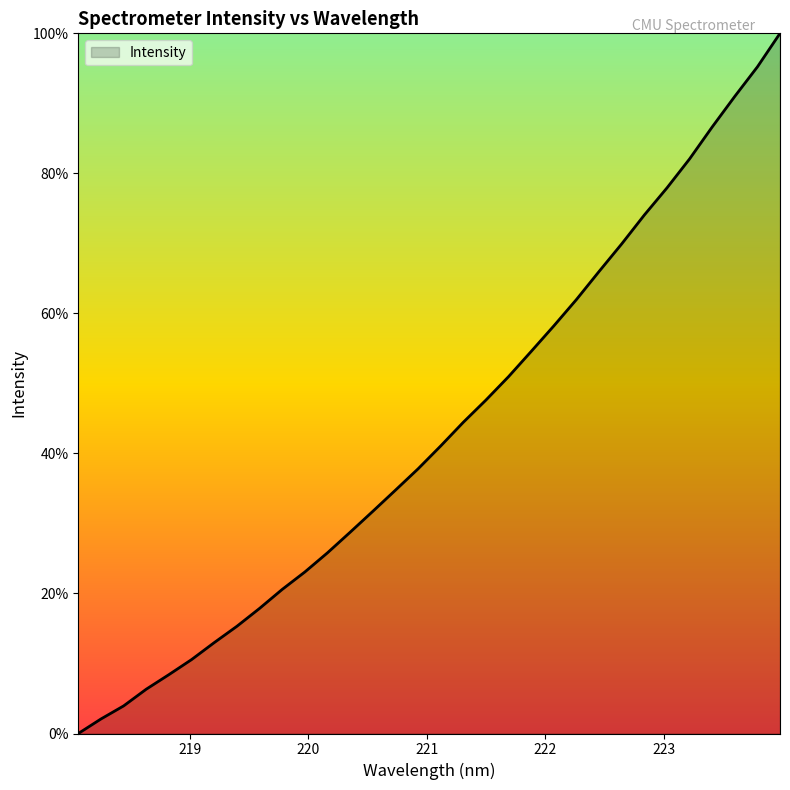

What is the average value?

43.2